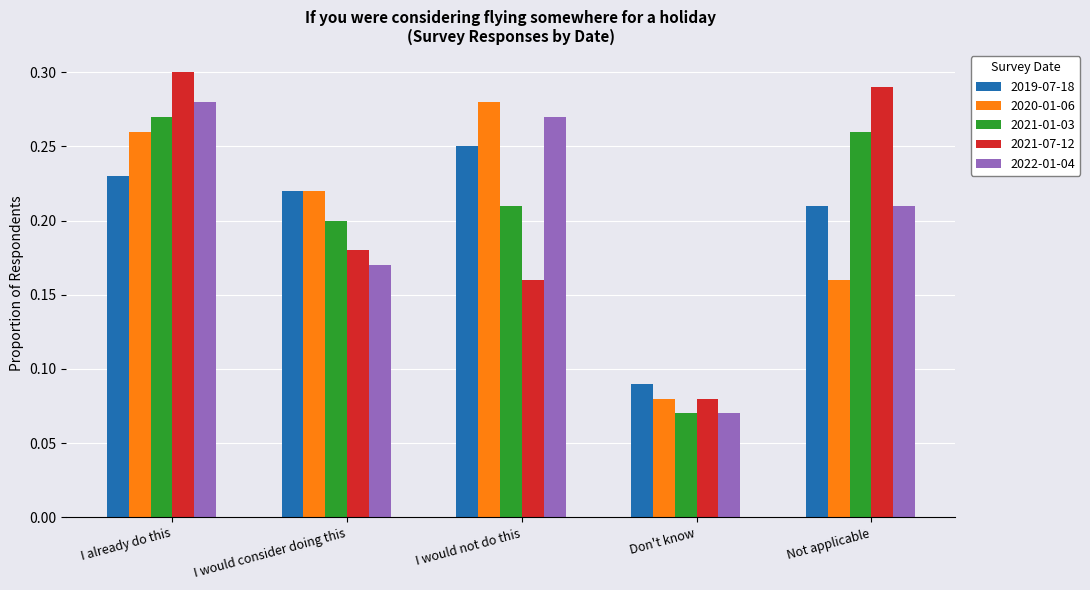

What is the label of the 5th bar from the right?

I already do this